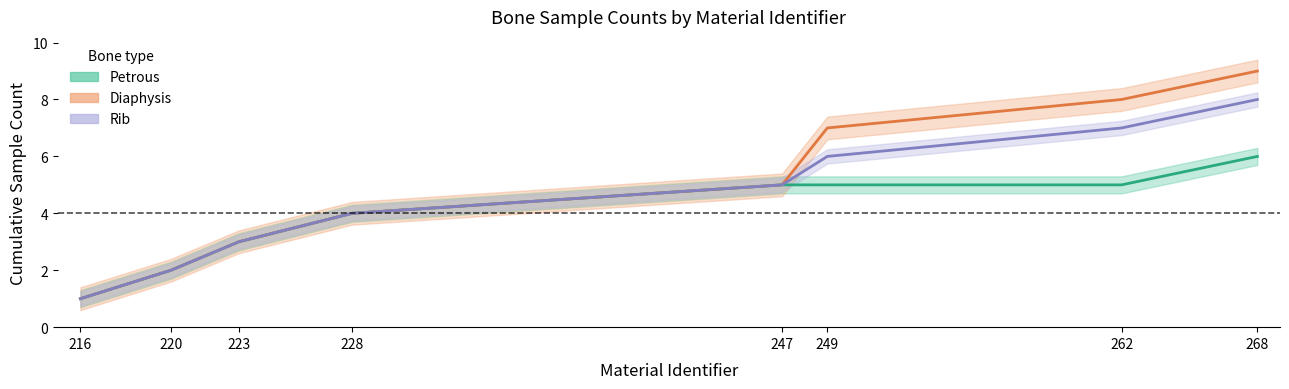

At which category does the chart reach its minimum across all series?

216